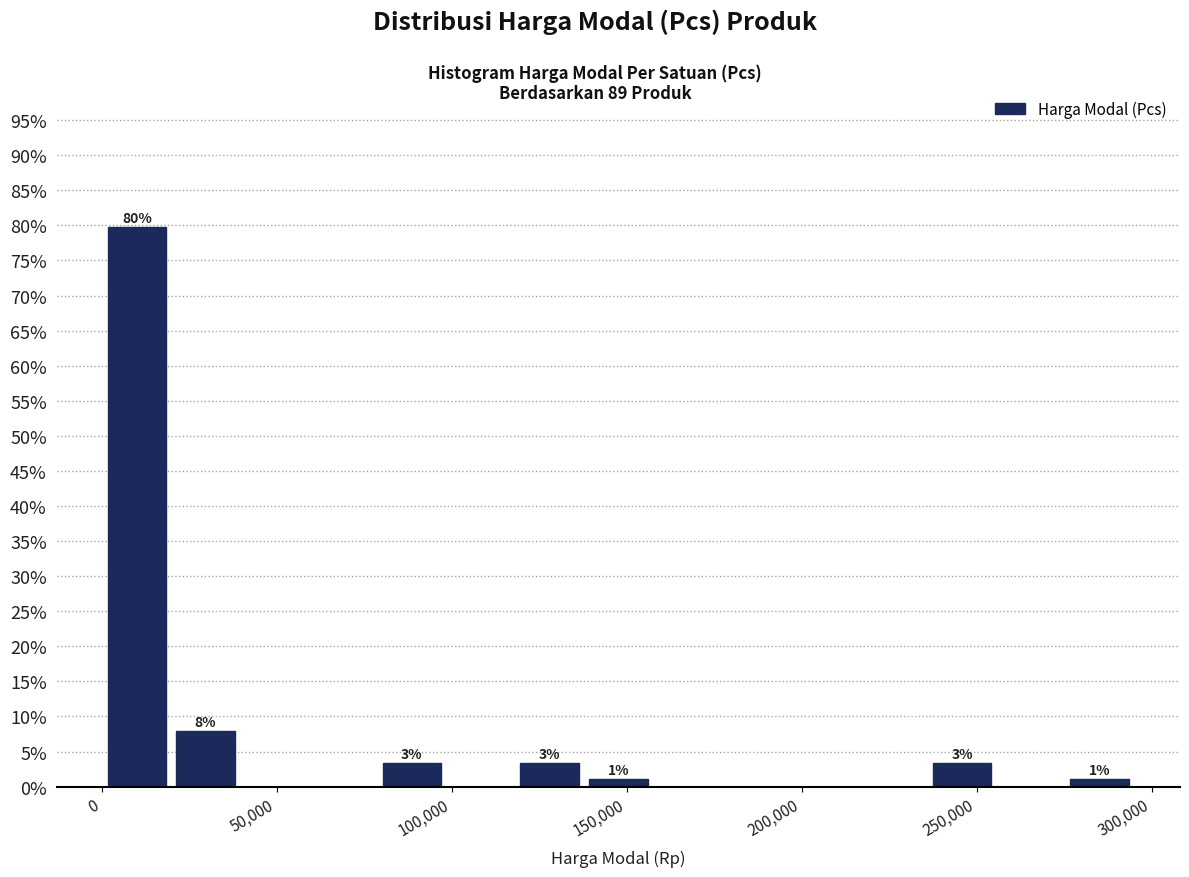

Read against the x-axis, roughly where is the centre of the tallest bar?

10000